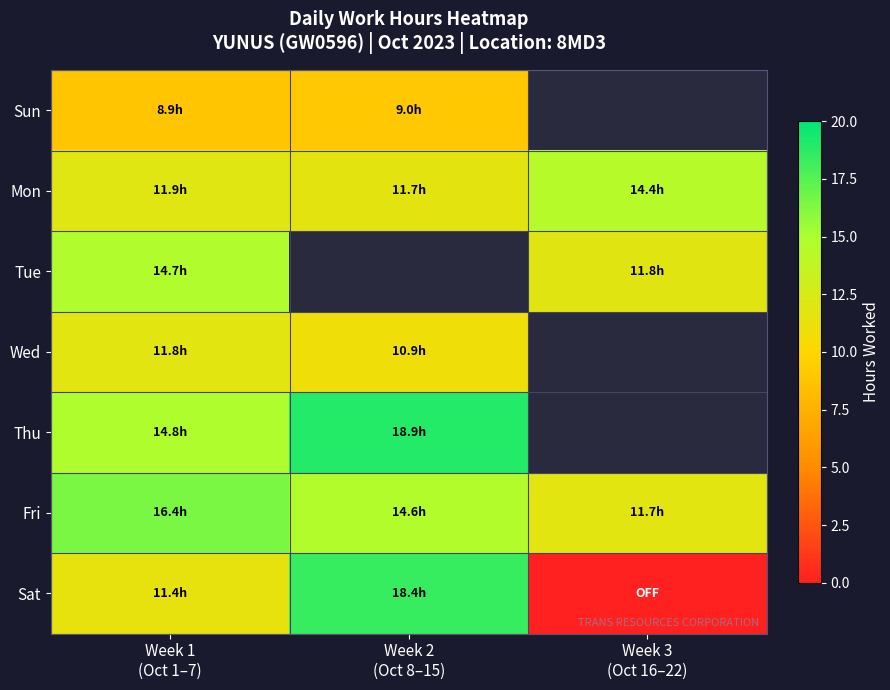

Between Week 1 (Oct 1–7) and Week 2 (Oct 8–15), which series saw the biggest shift?

Sat